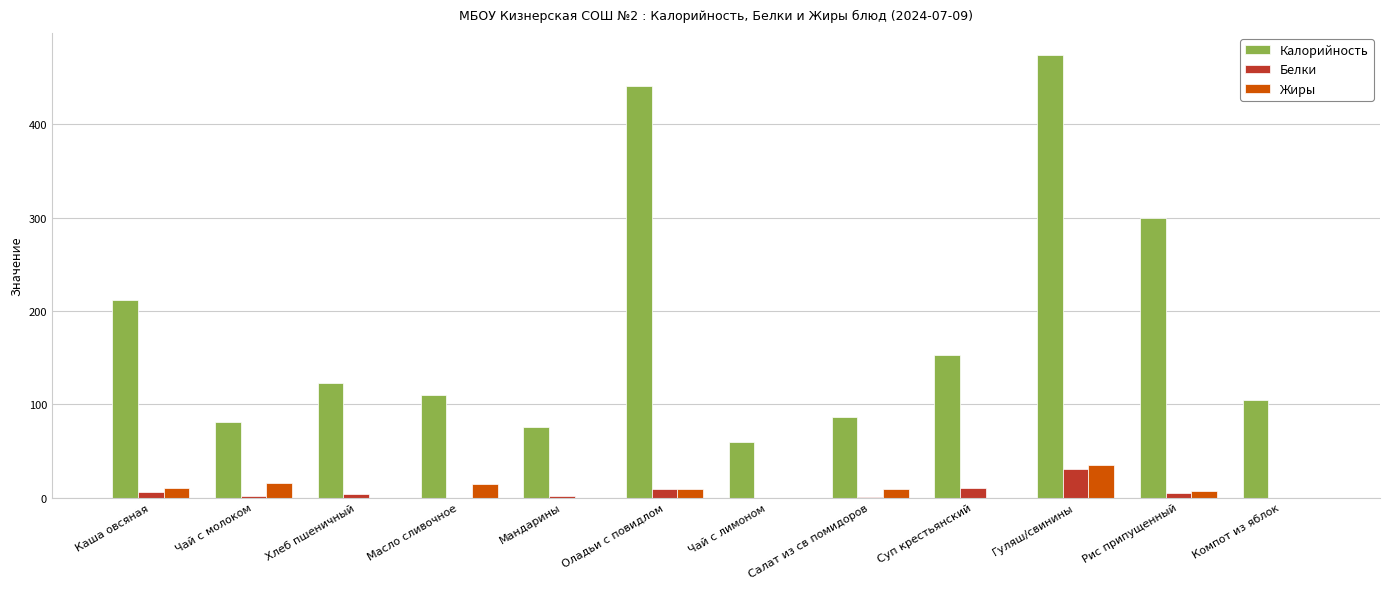

What is the total value across all series at Компот из яблок?

104